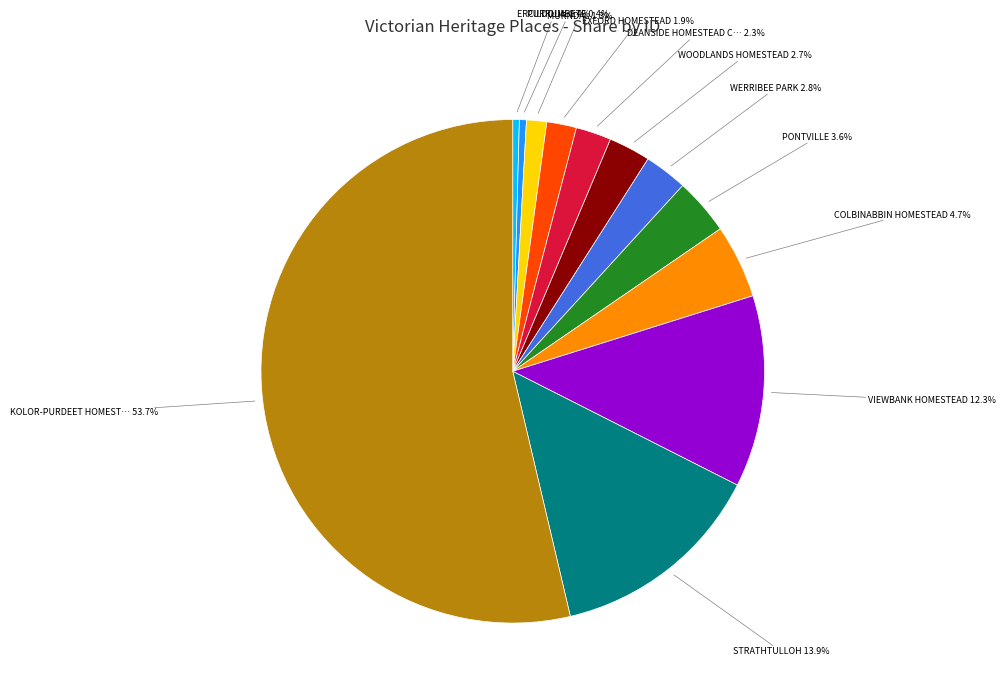

Is there a majority slice in this chart?

Yes